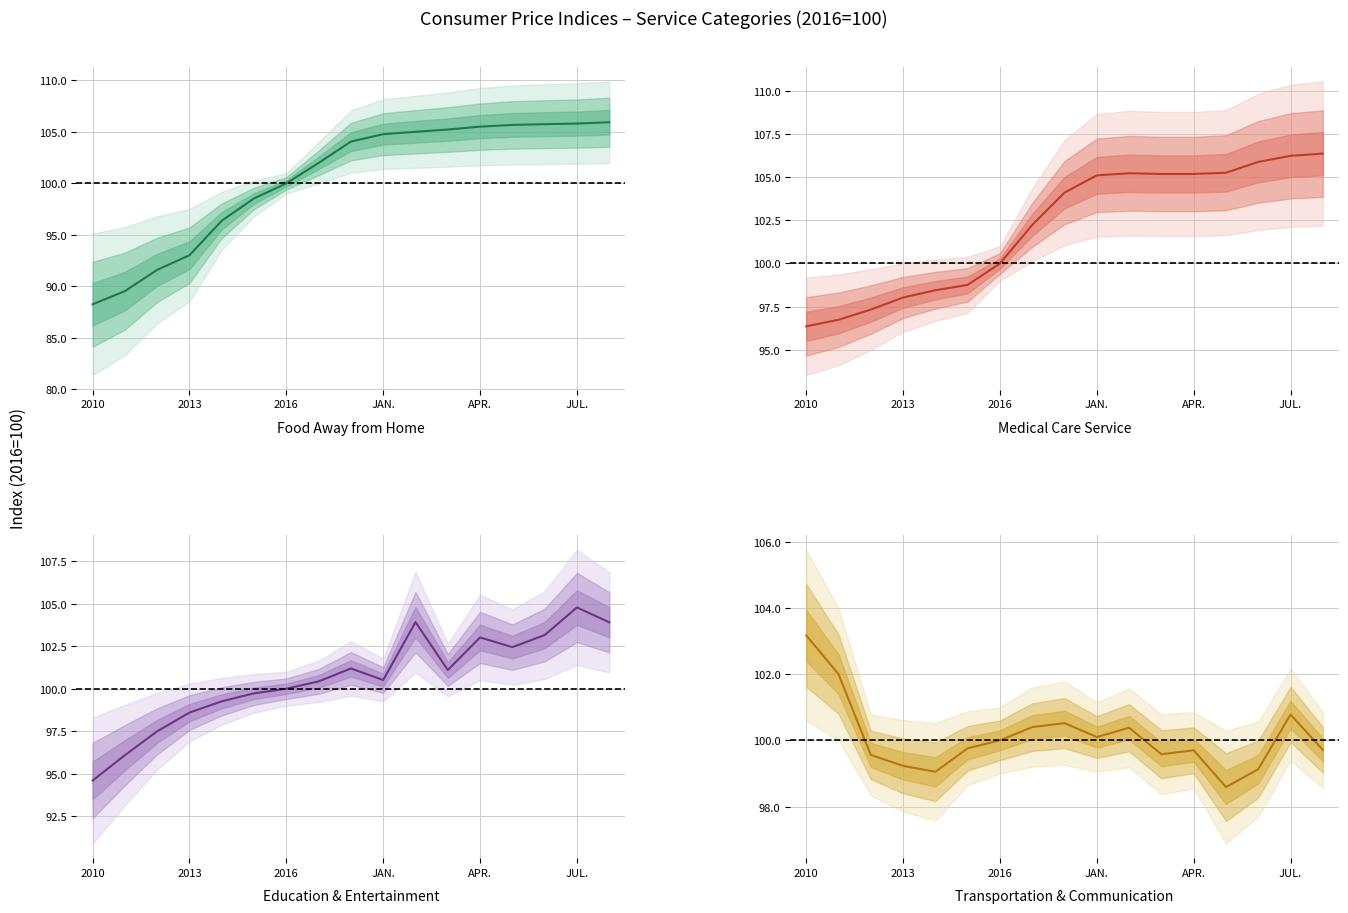

What position from the right is 8?

9